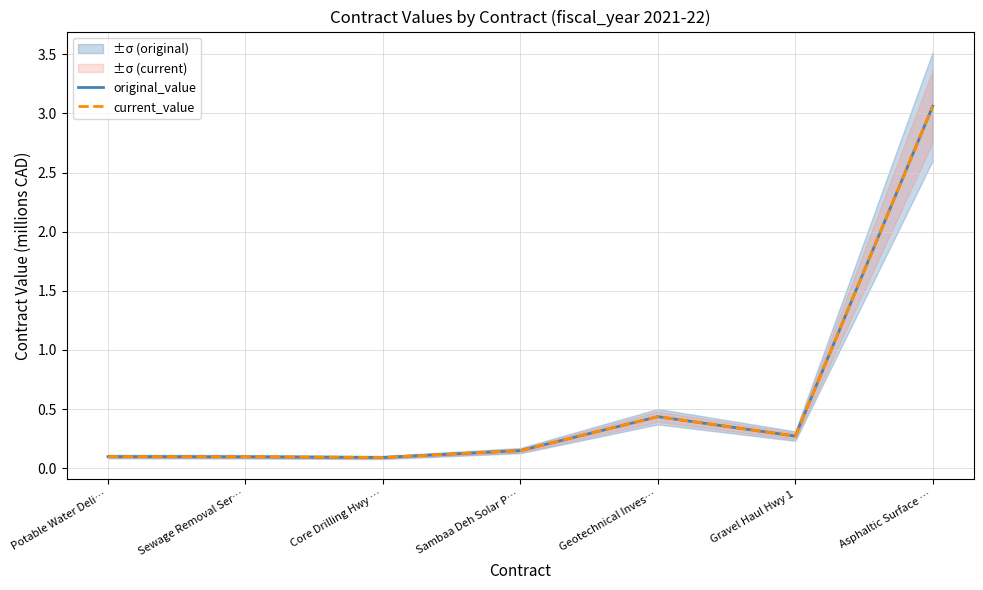

How many interior local peaks does the original_value series have?

1